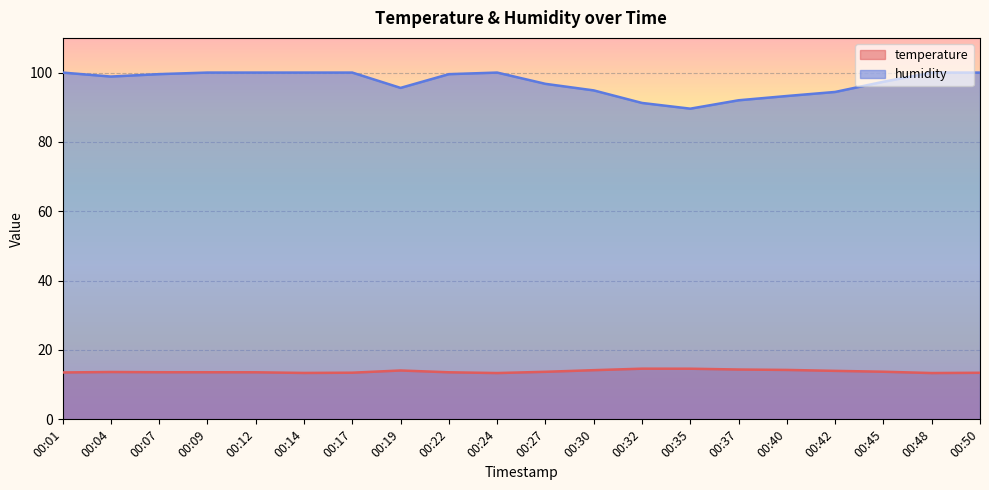

True or false: temperature and humidity intersect in this chart.

False